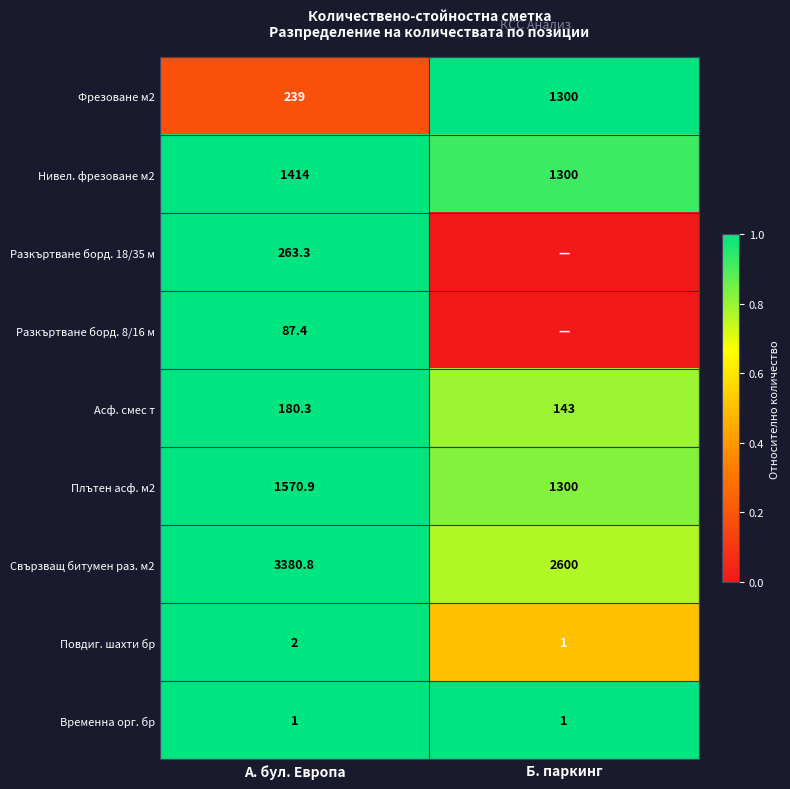

List the labels in order of Асф. смес т value, smallest first.

Б. паркинг, А. бул. Европа